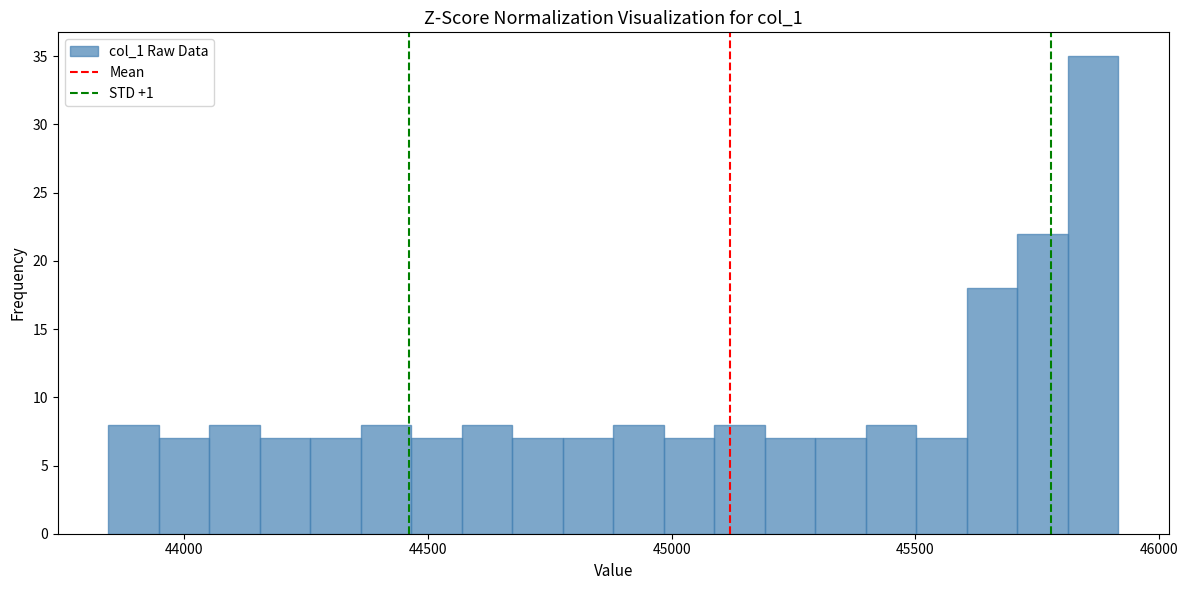

Read against the x-axis, roughly where is the centre of the tallest bar?

45850